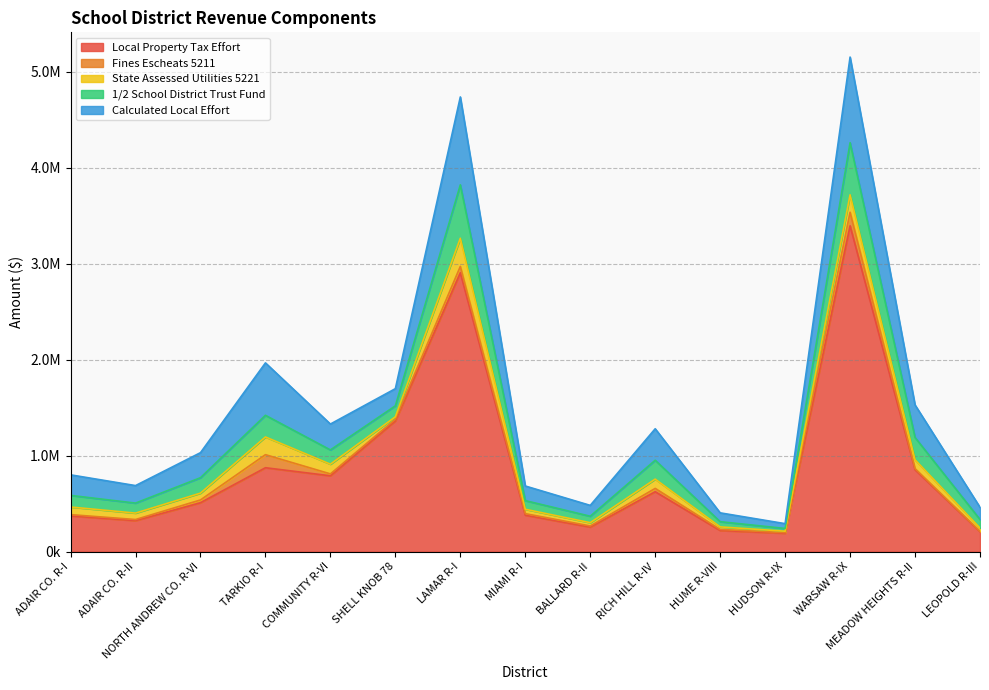

Which series has the largest range (max minus min)?

Local Property Tax Effort